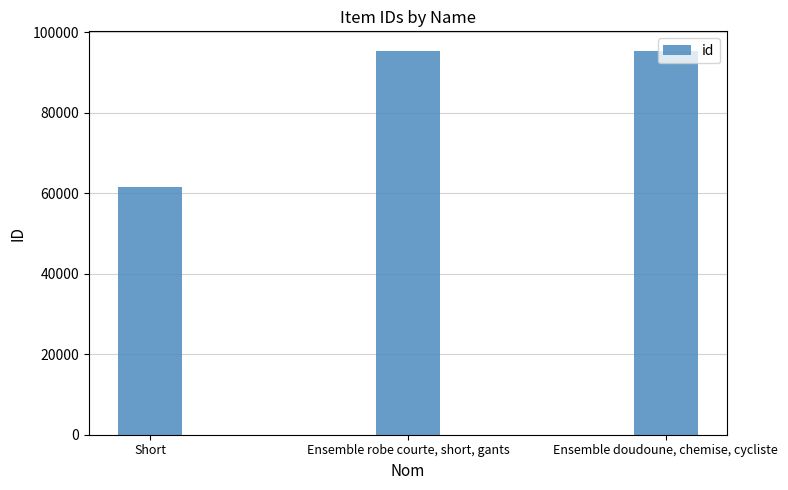

What is the difference between the maximum and minimum values?

33949